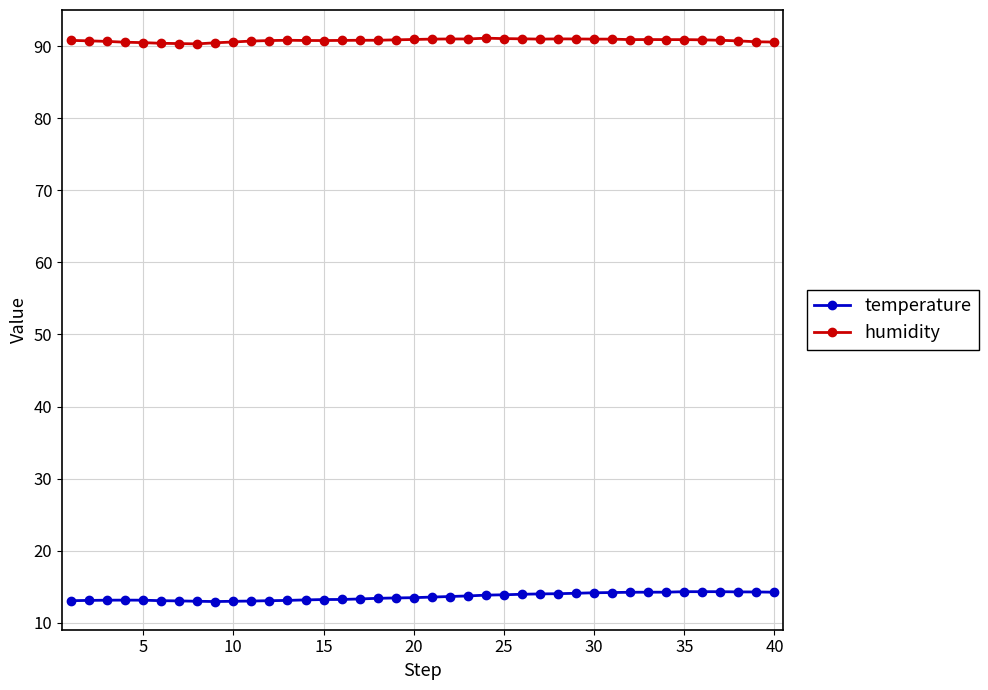

Count the number of categories in the chart.

40